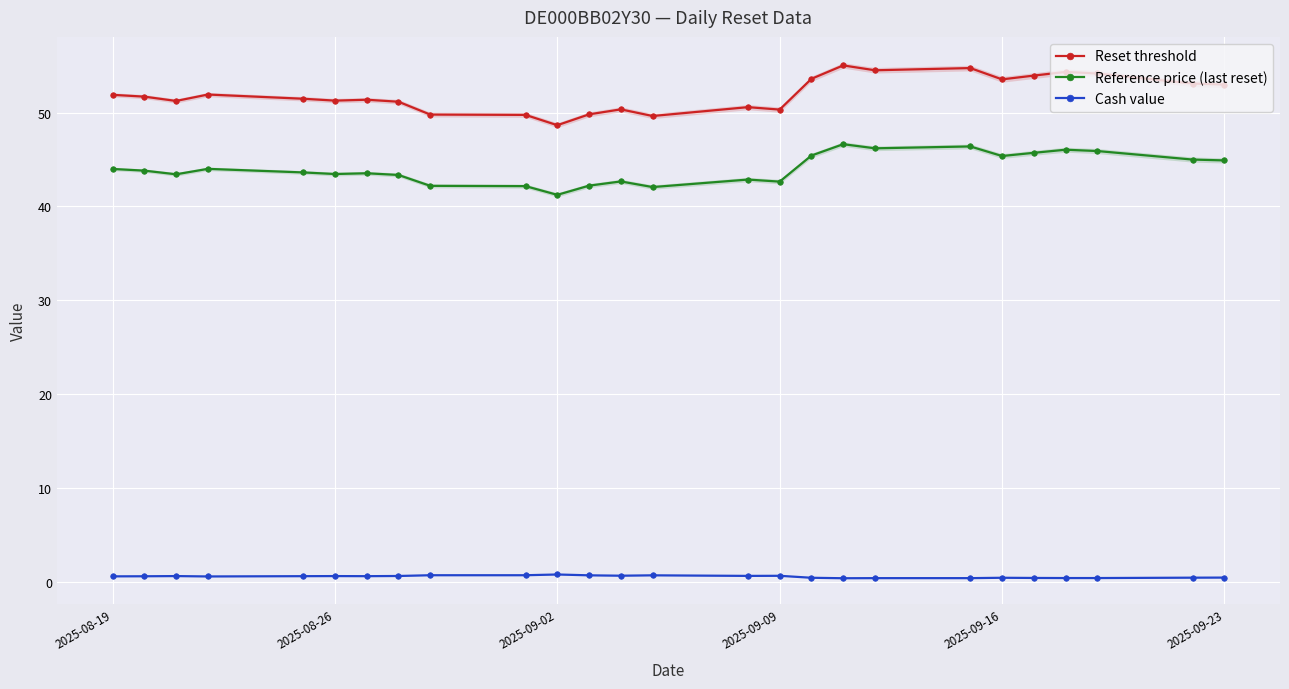

True or false: Reference price (last reset) and Reset threshold cross at least once.

False